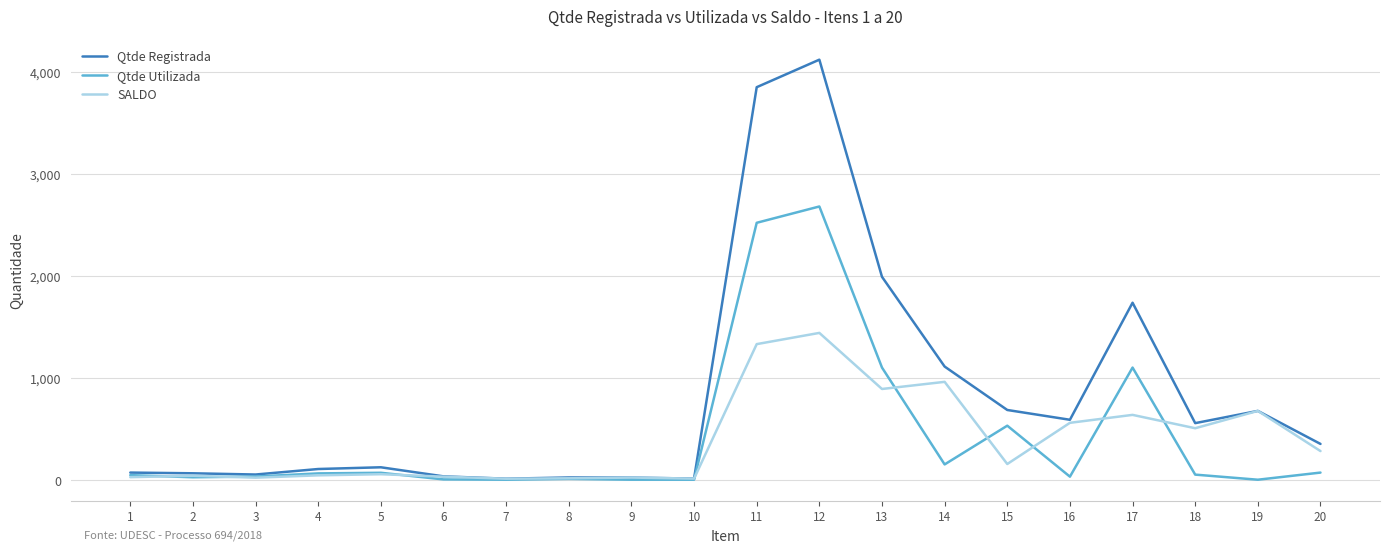

What are all the series names shown in the legend?

Qtde Registrada, Qtde Utilizada, SALDO